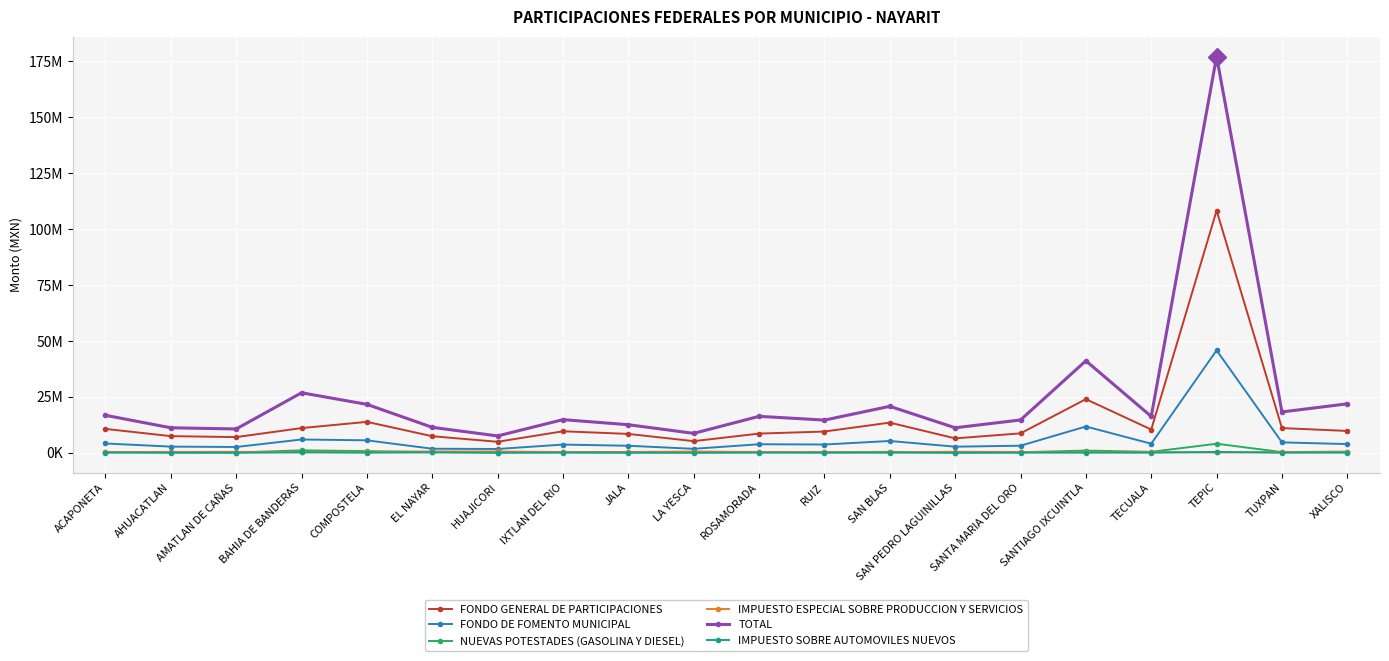

Where do IMPUESTO SOBRE AUTOMOVILES NUEVOS and IMPUESTO ESPECIAL SOBRE PRODUCCION Y SERVICIOS first cross each other?

TECUALA and TEPIC